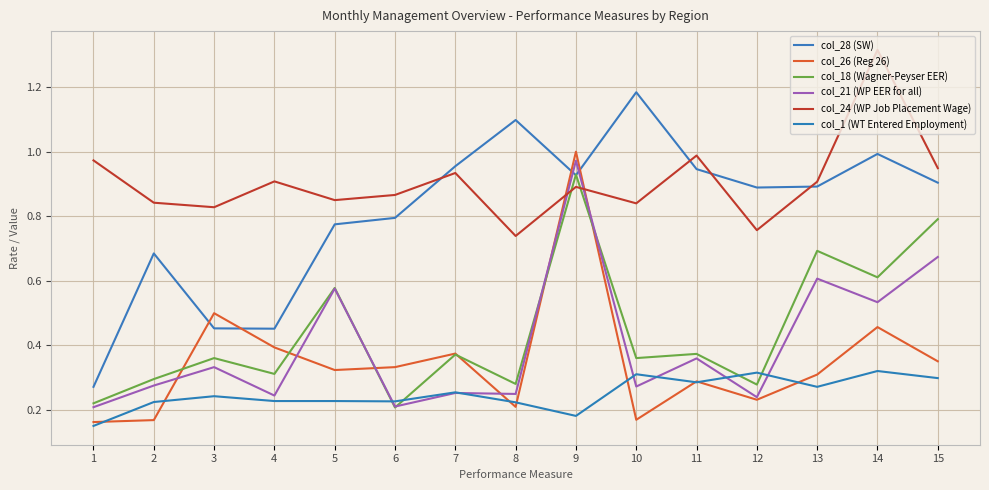

What is the spread (max minus min) of values at 5?

0.6